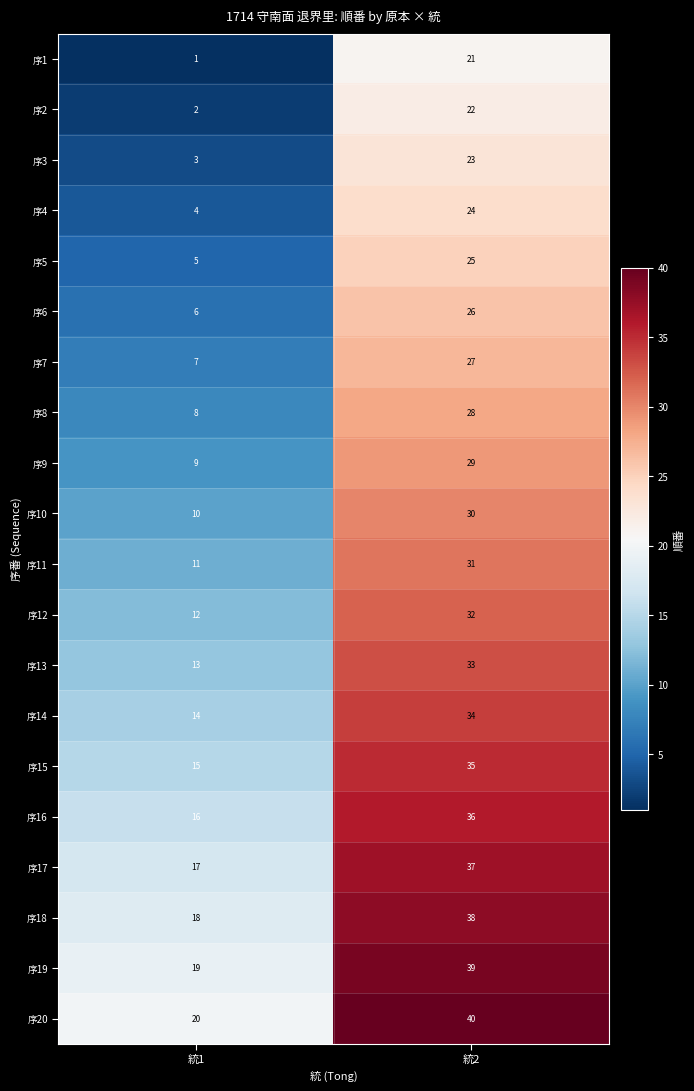

What is the total value across all series at 統2?

610